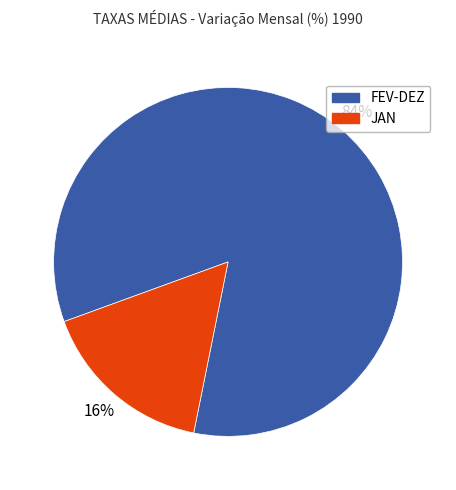

Does any single category account for the majority?

Yes